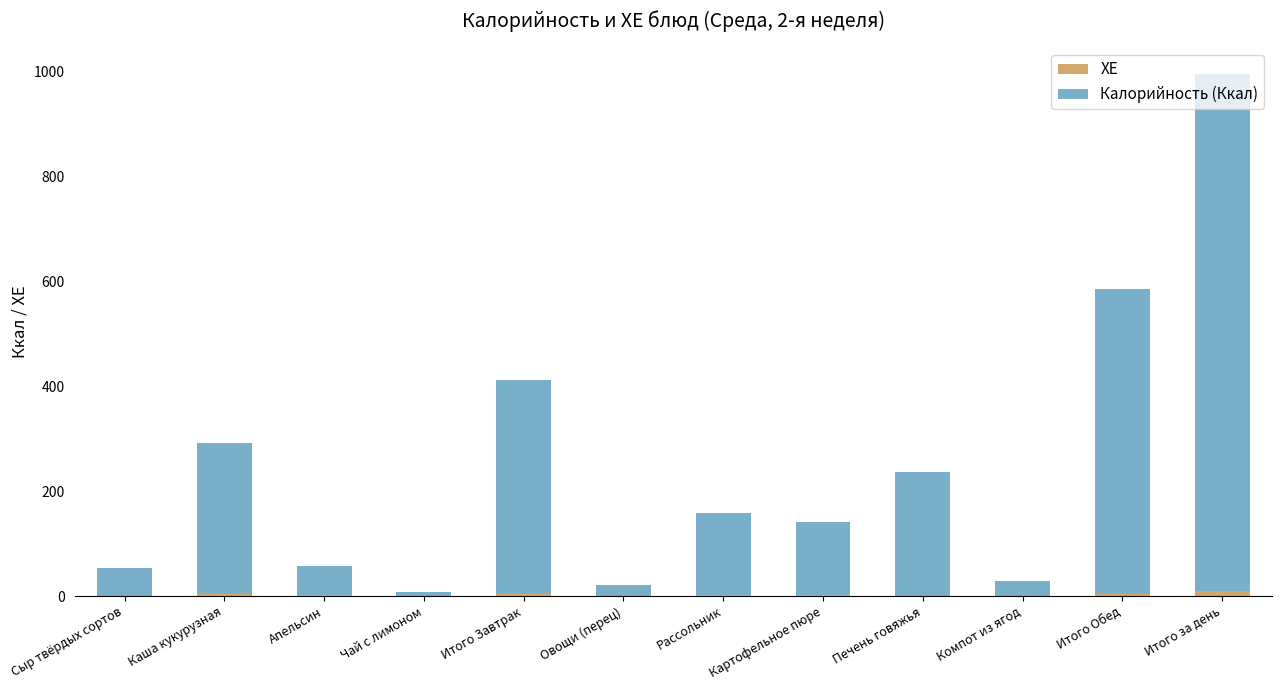

At which category is the sum across all series the highest?

Итого за день